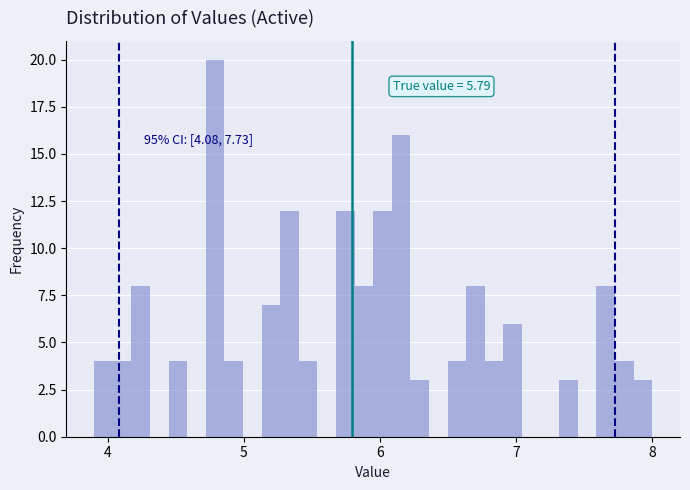

Around what value on the x-axis is the tallest bar? Give the approximate position of its centre, as read against the axis.

4.8